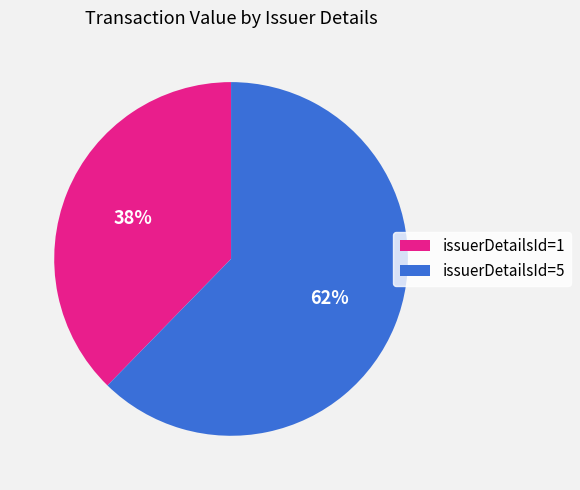

Which has a higher value, issuerDetailsId=5 or issuerDetailsId=1?

issuerDetailsId=5